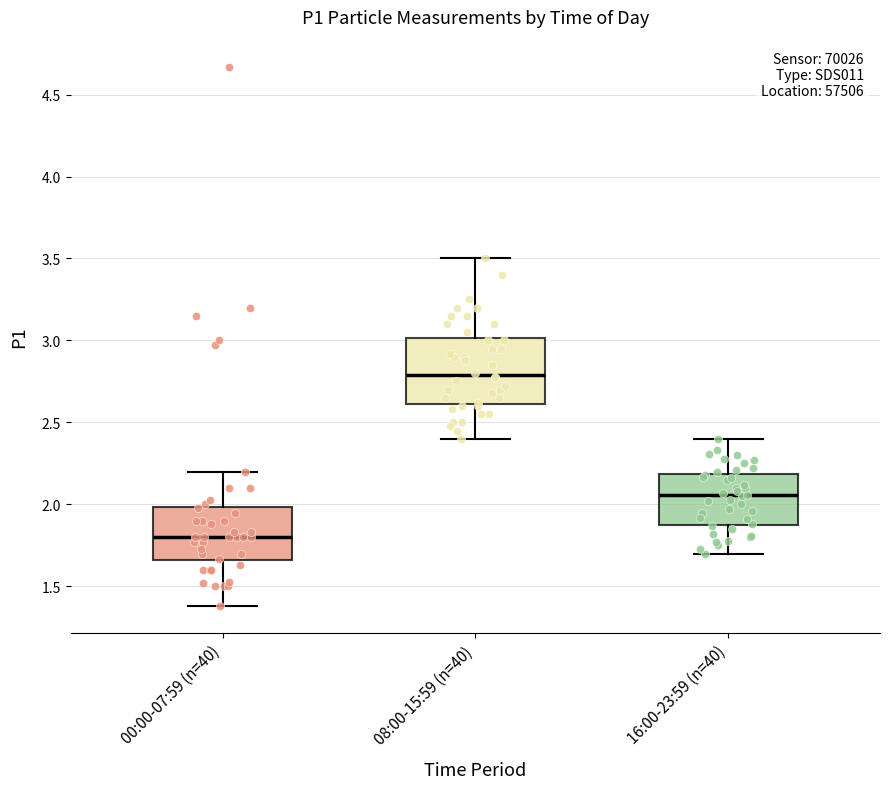

Reading left to right, transcribe this box plot: for each box, give where its median line is, the range the box spans, and where its two whiskers end, as read against the y-axis. The values are not printed on the chart, so give them approximately, as read against the axis.

00:00-07:59 (n=40): median 1.80, box 1.65 to 2.00, whiskers 1.40 to 2.20
08:00-15:59 (n=40): median 2.80, box 2.60 to 3.00, whiskers 2.40 to 3.50
16:00-23:59 (n=40): median 2.05, box 1.90 to 2.20, whiskers 1.70 to 2.40